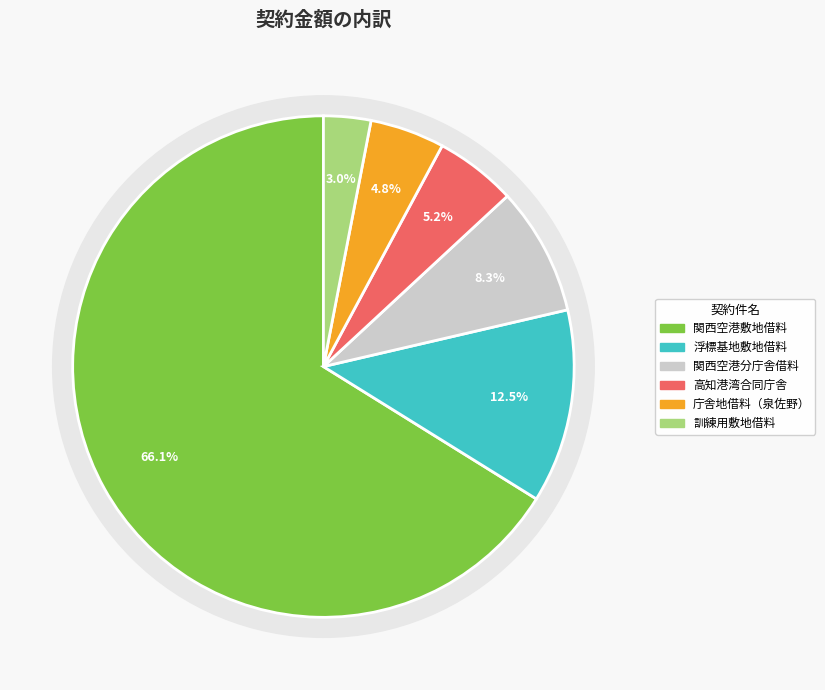

Between 高知港湾合同庁舎敷地借料 and 関西空港海上保安航空基地分庁舎敷地借料, which is larger?

関西空港海上保安航空基地分庁舎敷地借料